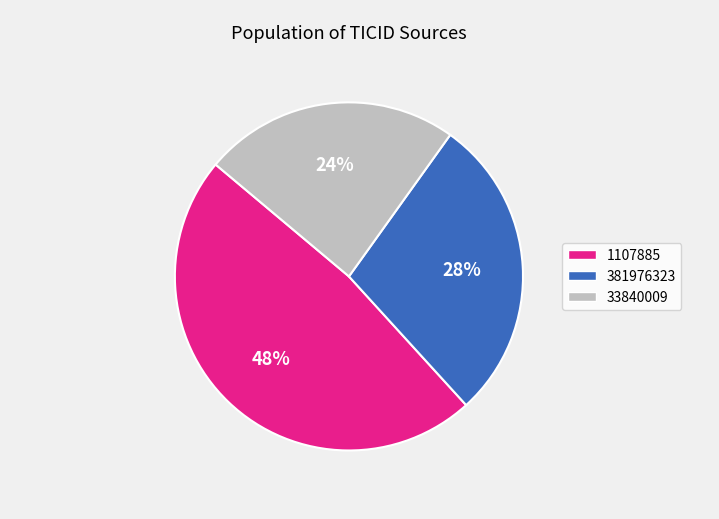

Is it true that 381976323 is 28% of the pie?

True